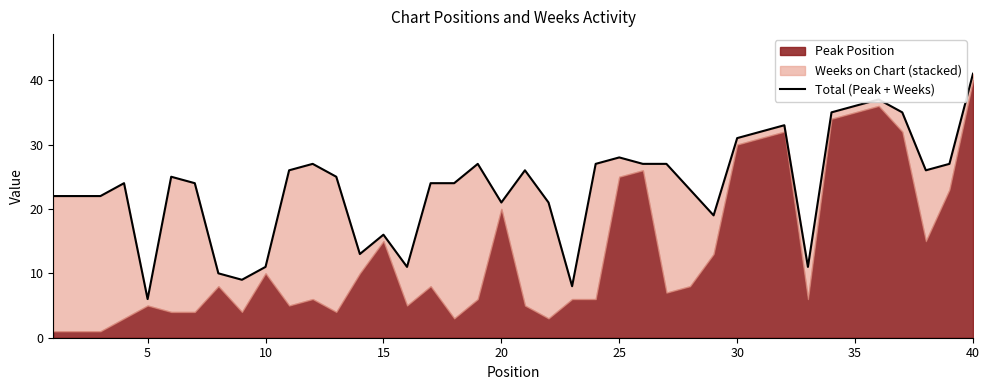

Is it true that the value at 19 is 21?

True